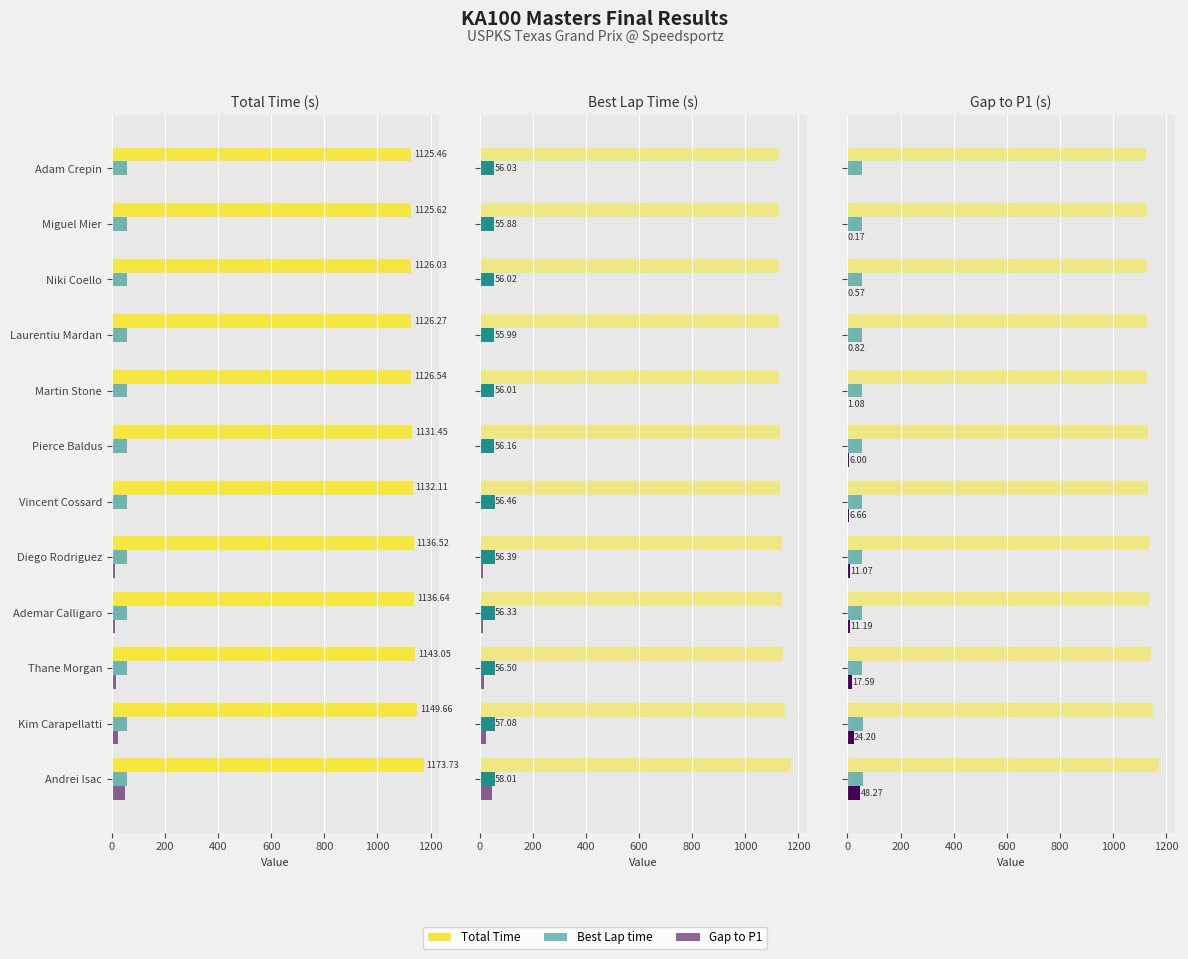

What is the difference between the Gap to P1 values at Pierce Baldus and Laurentiu Mardan?

5.2